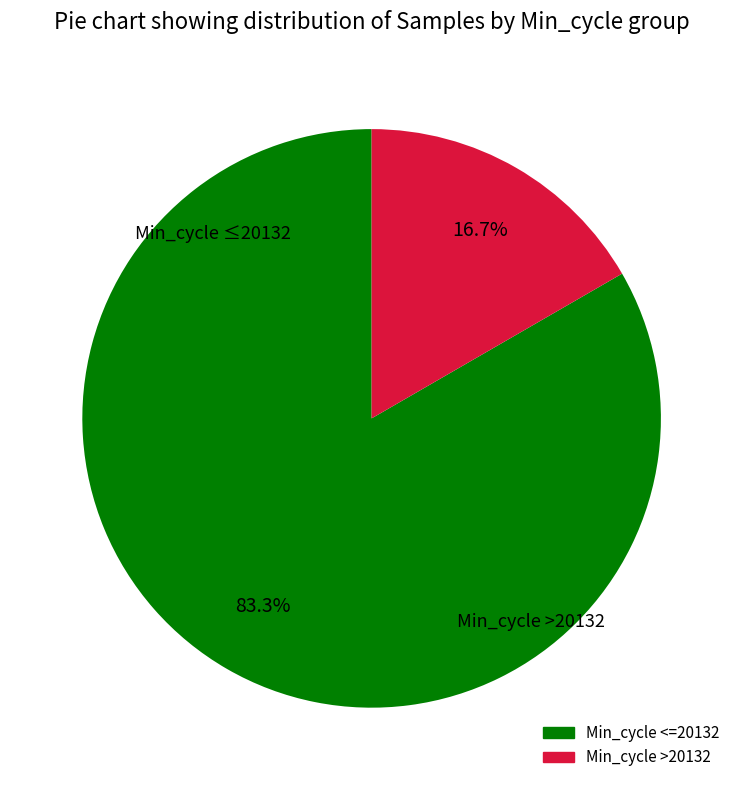

Is there any slice that represents more than half of the pie?

Yes